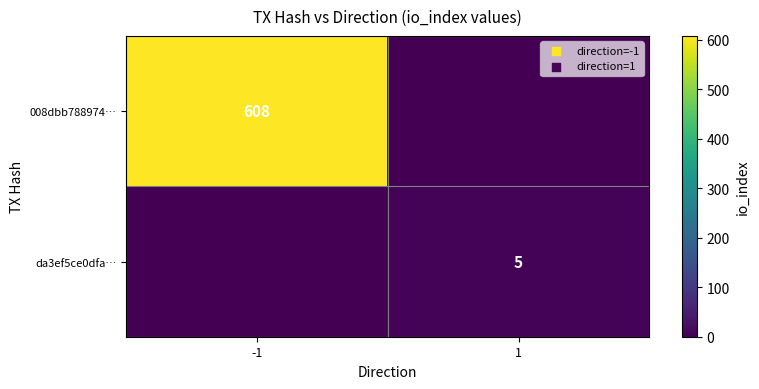

What is the spread (max minus min) of values at -1?

608